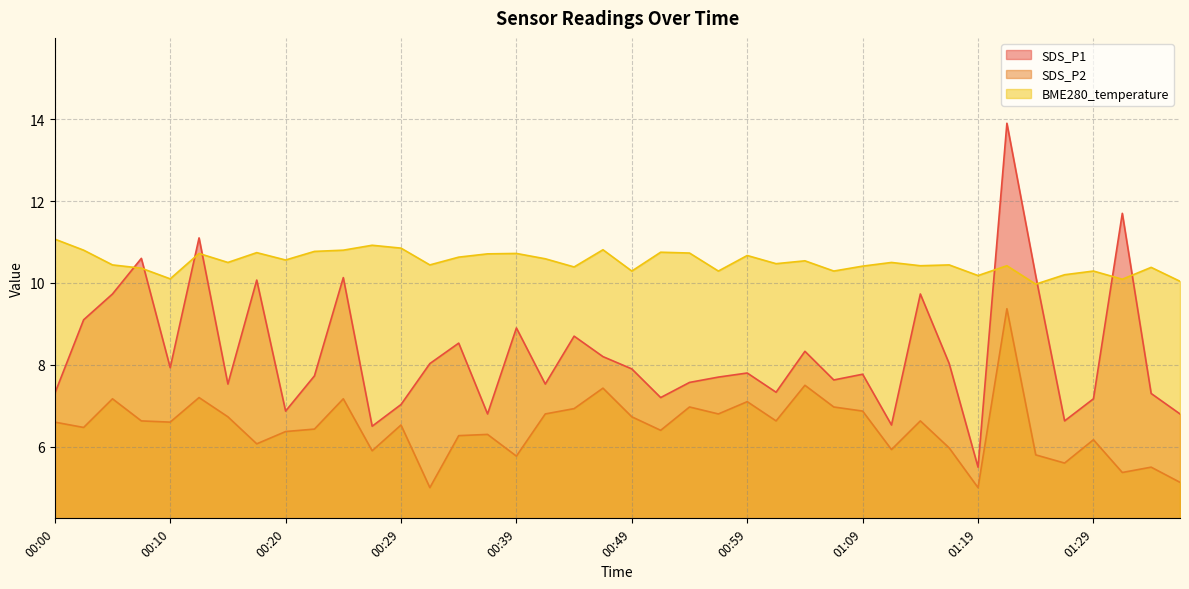

True or false: SDS_P1 has a value of 13.5 at 00:39.

False